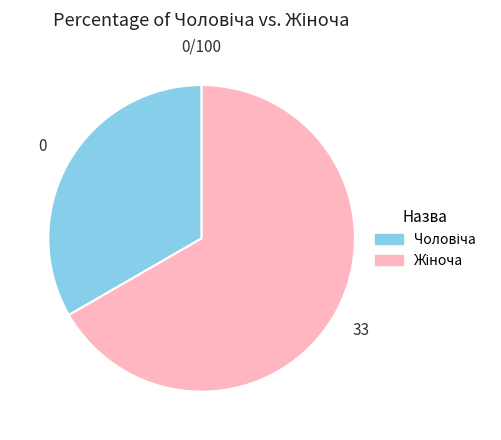

Does any single category account for the majority?

Yes